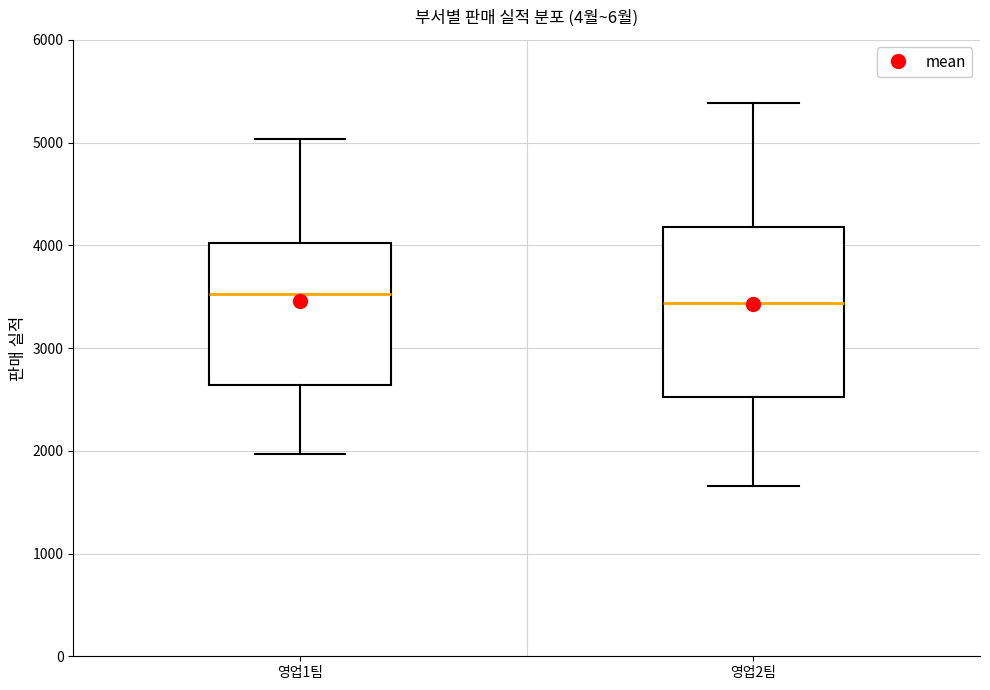

Comparing the boxes themselves (not the whiskers), which one is the tallest?

영업2팀